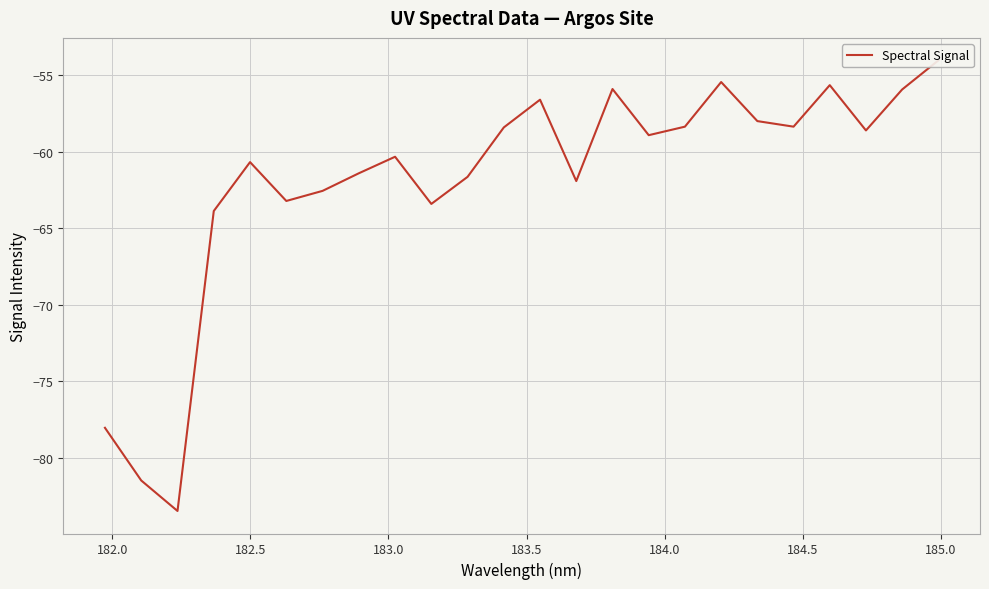

Count the number of data series in this chart.

1